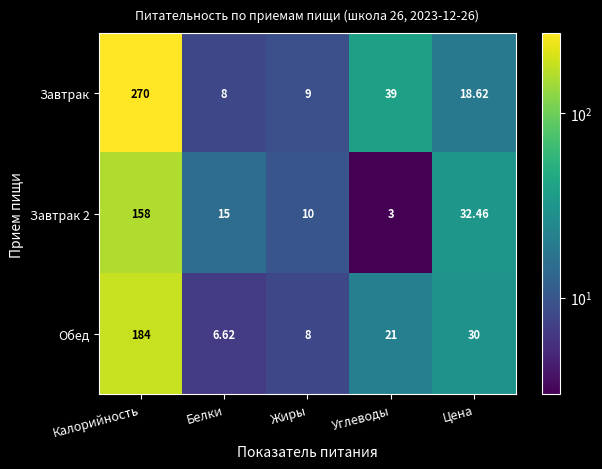

Which series has the widest spread of values?

Завтрак